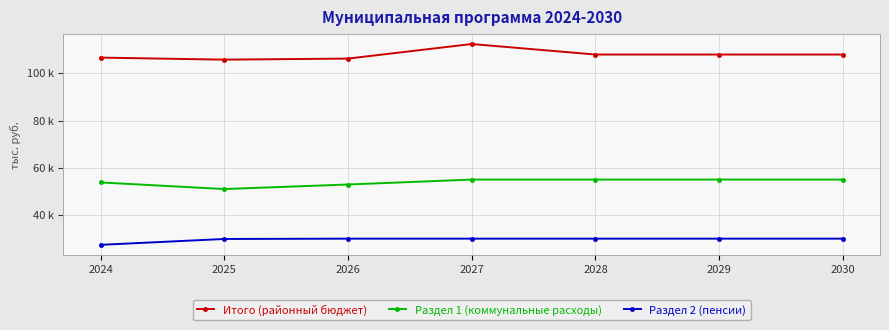

Rank the categories by Итого (районный бюджет) value from lowest to highest.

2025, 2026, 2024, 2028, 2029, 2030, 2027